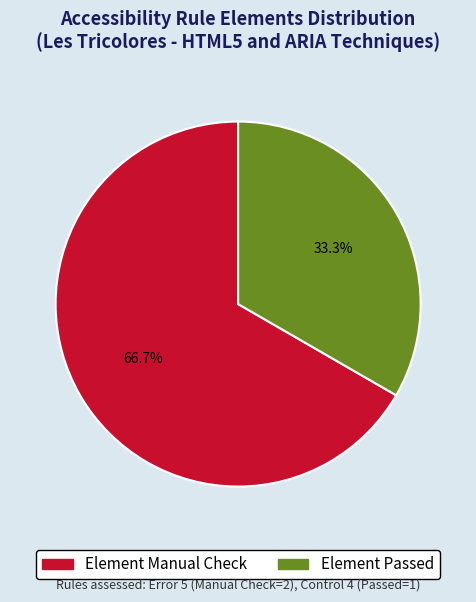

Which category has the biggest portion of the pie?

Element Manual Check